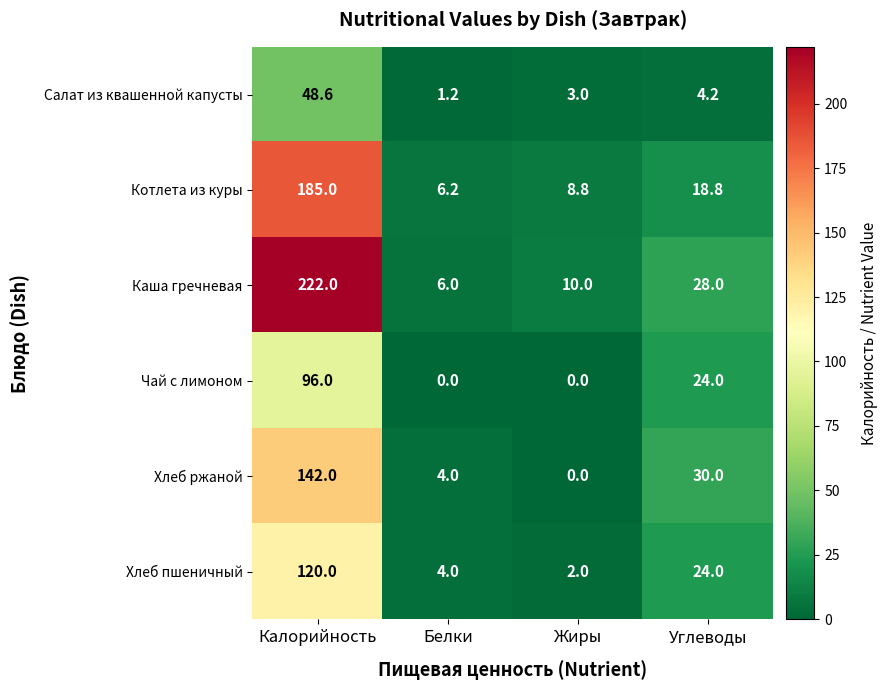

Reading left to right, extract all data points from this chart.

Салат из квашенной капусты: Калорийность=48.6	Белки=1.2	Жиры=3.0	Углеводы=4.2
Котлета из куры: Калорийность=185.0	Белки=6.2	Жиры=8.8	Углеводы=18.8
Каша гречневая: Калорийность=222.0	Белки=6.0	Жиры=10.0	Углеводы=28.0
Чай с лимоном: Калорийность=96.0	Белки=0.0	Жиры=0.0	Углеводы=24.0
Хлеб ржаной: Калорийность=142.0	Белки=4.0	Жиры=0.0	Углеводы=30.0
Хлеб пшеничный: Калорийность=120.0	Белки=4.0	Жиры=2.0	Углеводы=24.0